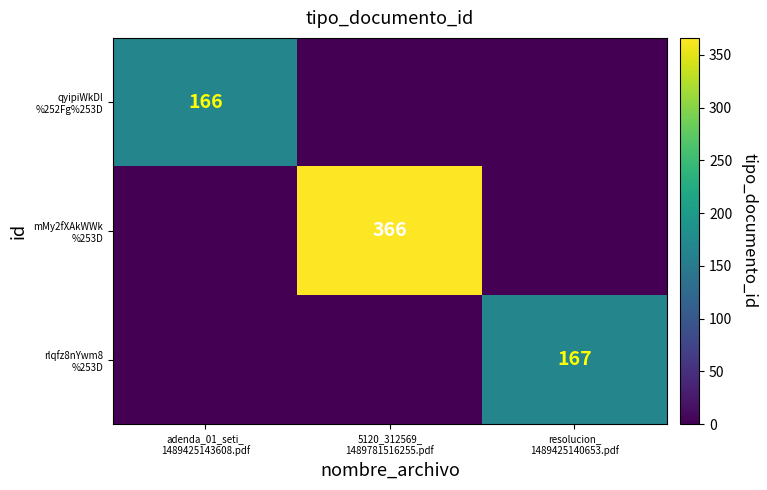

What is the difference between the maximum and minimum values in the mMy2fXAkWWk %253D series?

366